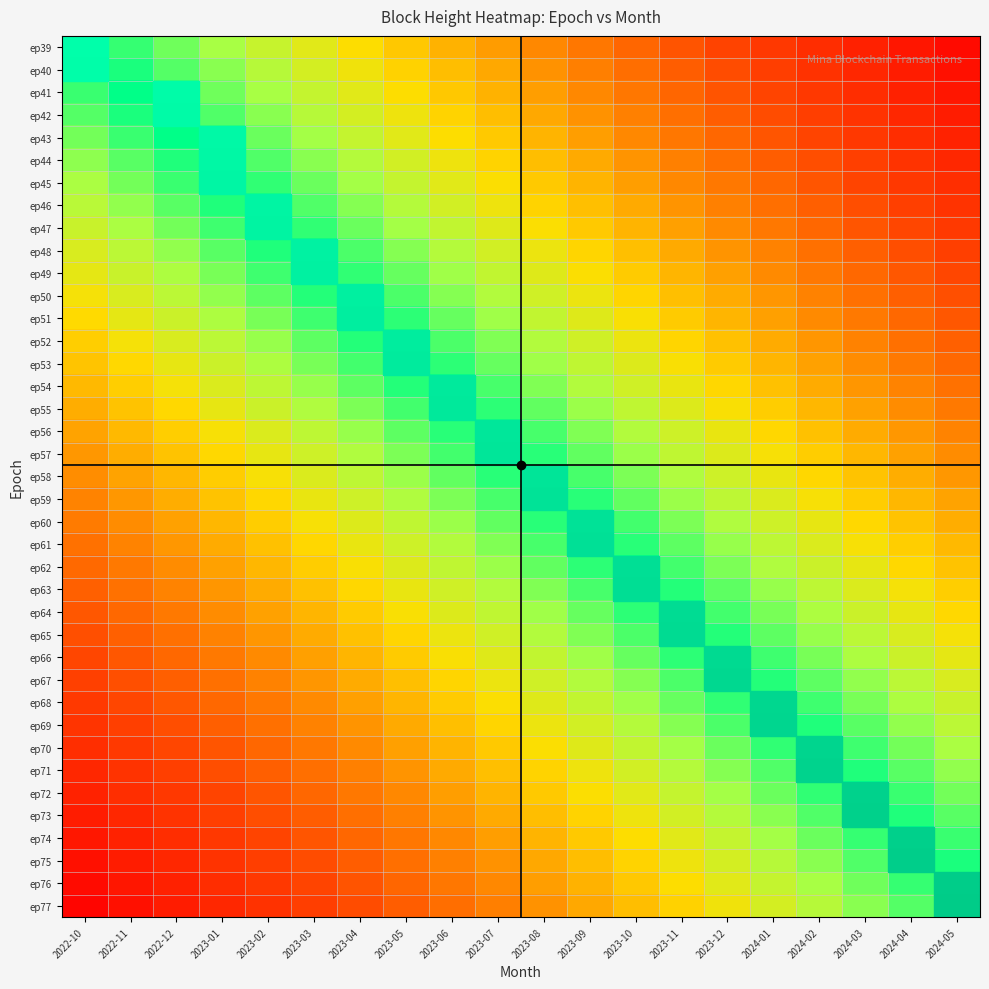

At which category is the sum across all series the highest?

2023-08